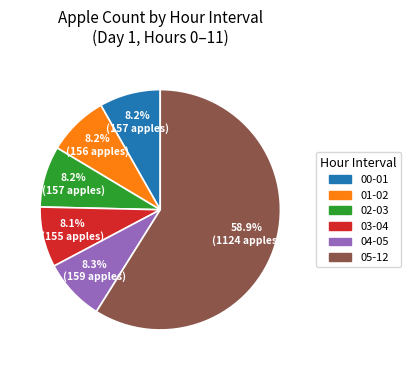

Is there any slice that represents more than half of the pie?

Yes